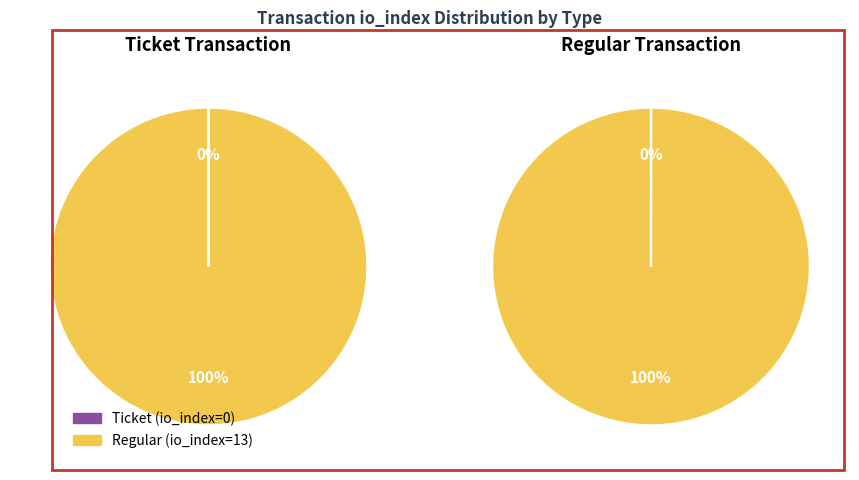

What is the smallest slice in the pie chart?

Ticket